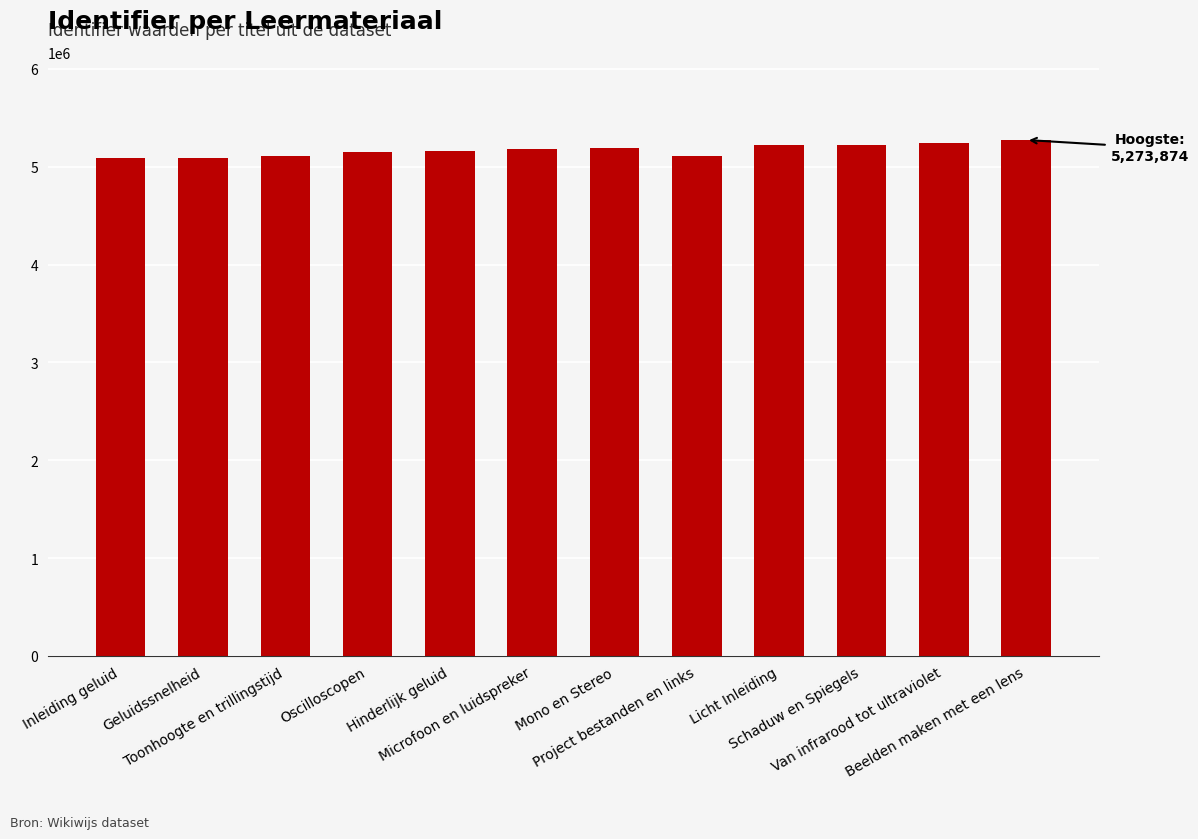

The chart shows a value of 5273874 at Beelden maken met een lens. True or false?

True